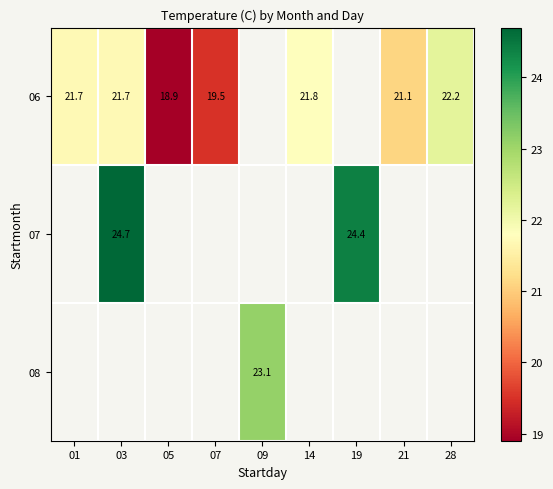

At which category does the chart reach its peak across all series?

03